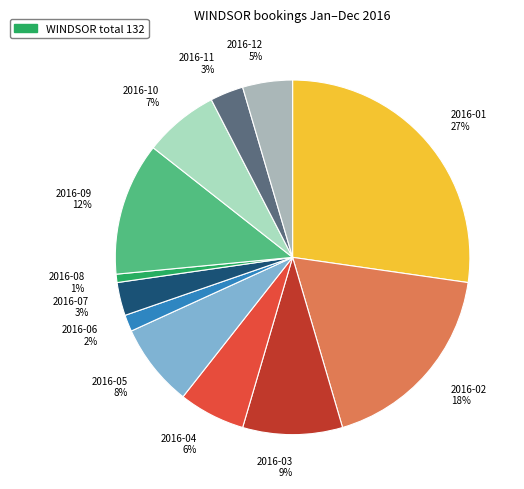

Is there any slice that represents more than half of the pie?

No